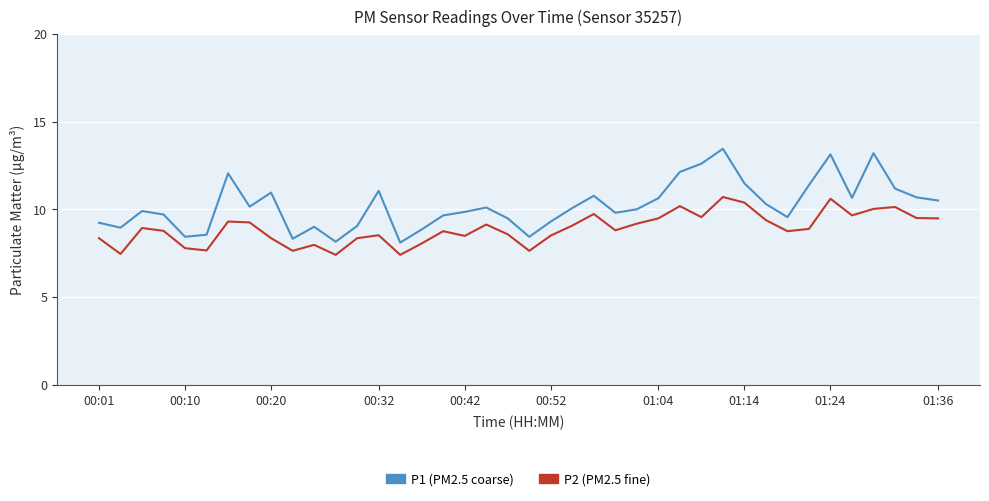

What is the minimum value shown in the chart?

7.4